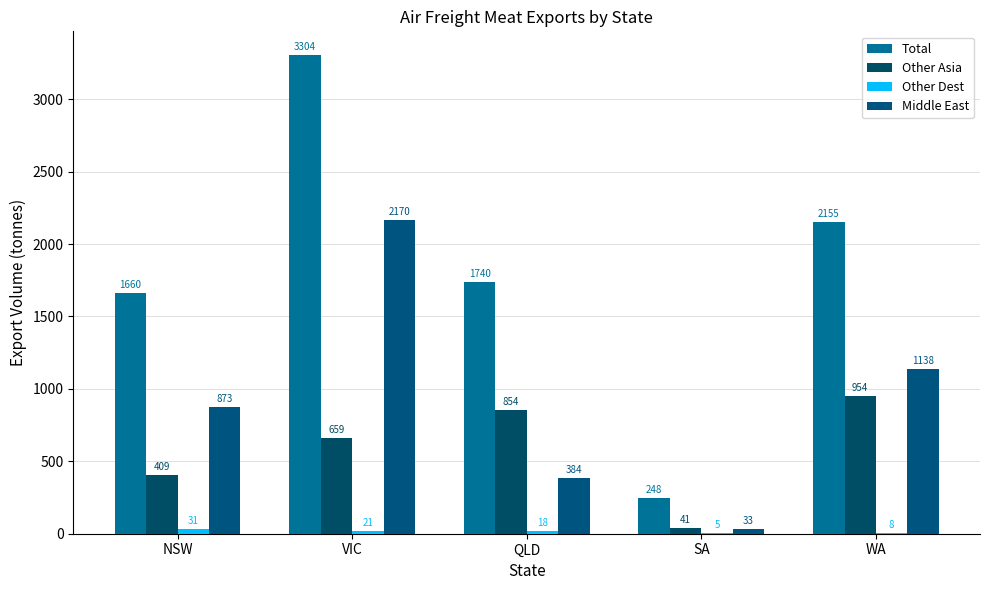

Reading right to left, extract all data points from this chart.

Total: WA=2154.7	SA=248.4	QLD=1739.8	VIC=3303.9	NSW=1659.8
Other Asia: WA=953.8	SA=41.4	QLD=854.3	VIC=659.1	NSW=408.5
Other Dest: WA=7.6	SA=5.2	QLD=17.6	VIC=20.8	NSW=30.8
Middle East: WA=1137.9	SA=32.8	QLD=383.6	VIC=2169.6	NSW=872.6